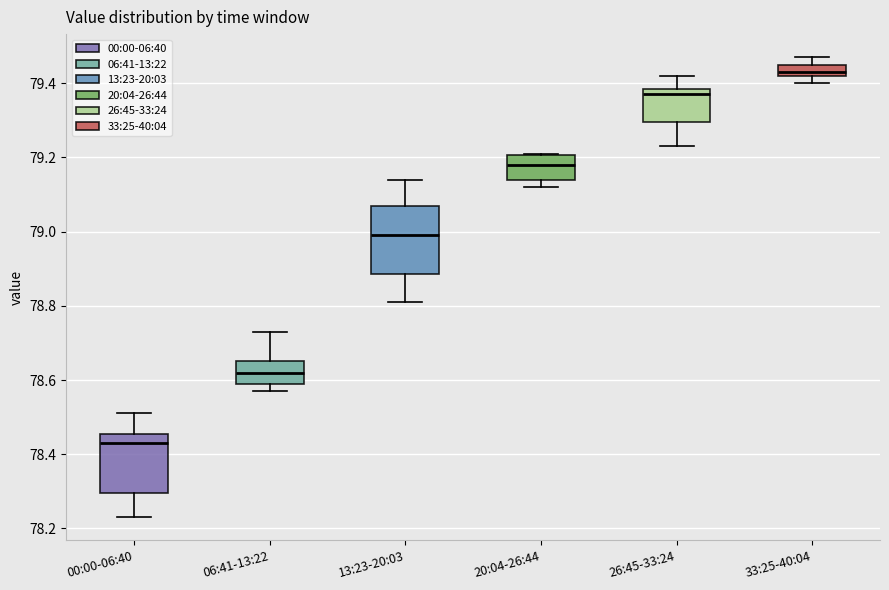

Reading left to right, transcribe this box plot: for each box, give where its median line is, the range the box spans, and where its two whiskers end, as read against the y-axis. The values are not printed on the chart, so give them approximately, as read against the axis.

00:00-06:40: median 78.44, box 78.30 to 78.46, whiskers 78.24 to 78.52
06:41-13:22: median 78.62, box 78.60 to 78.66, whiskers 78.58 to 78.74
13:23-20:03: median 79.00, box 78.88 to 79.08, whiskers 78.82 to 79.14
20:04-26:44: median 79.18, box 79.14 to 79.20, whiskers 79.12 to 79.22
26:45-33:24: median 79.38 (just below the box's upper edge), box 79.30 to 79.38, whiskers 79.24 to 79.42
33:25-40:04: median 79.44, box 79.42 to 79.46, whiskers 79.40 to 79.48